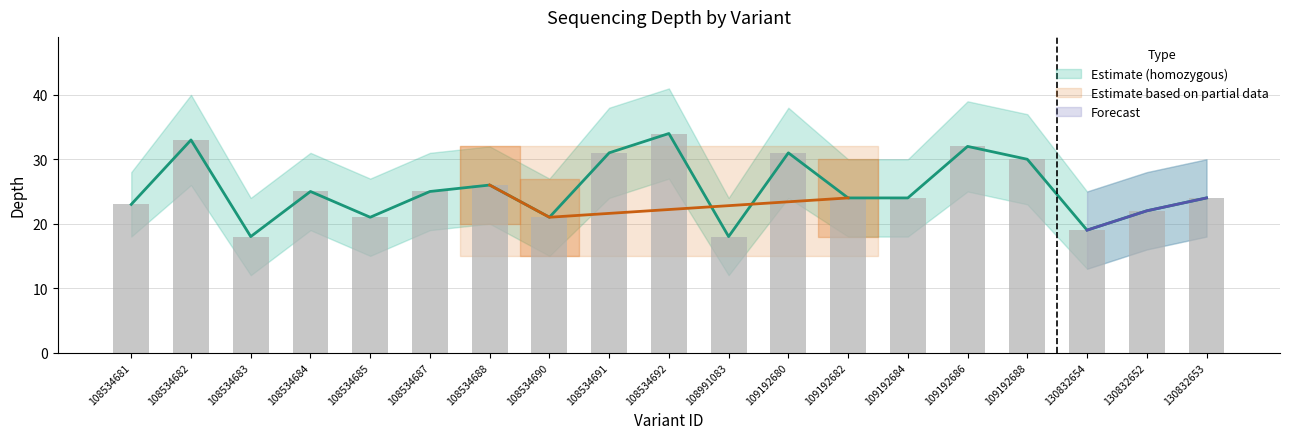

Reading left to right, transcribe all the data shown in this chart.

depth: 23	33	18	25	21	25	26	21	31	34	18	31	24	24	32	30	19	22	24
depth_upper: 23	33	18	25	21	25	26	21	31	34	18	31	24	24	32	30	19	22	24